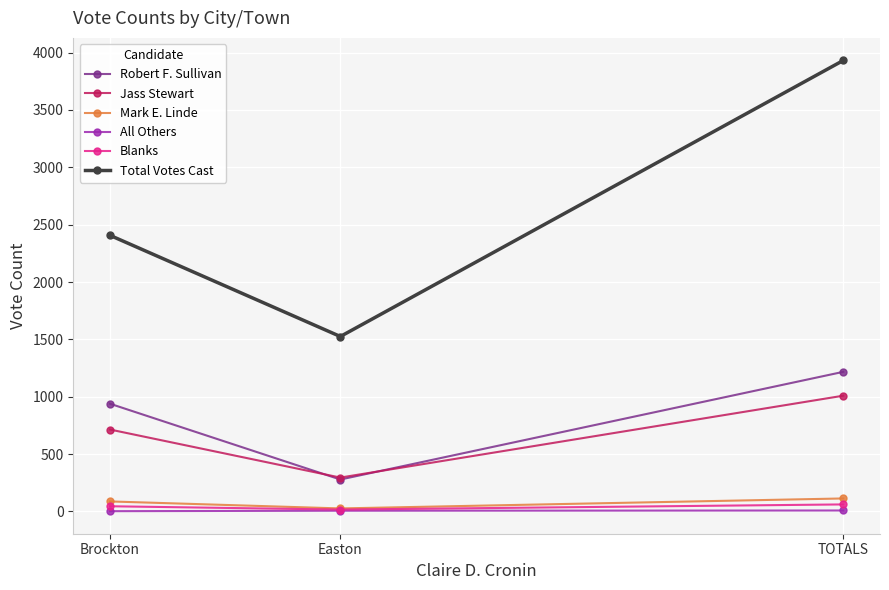

What value does the Blanks series have at Easton, to the nearest 5?

15